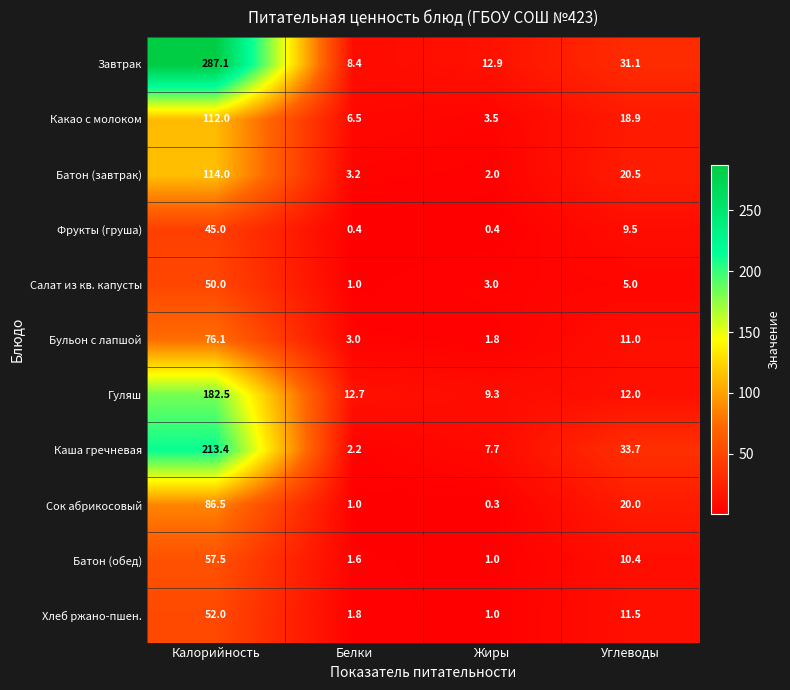

Which series has the widest spread of values?

Завтрак